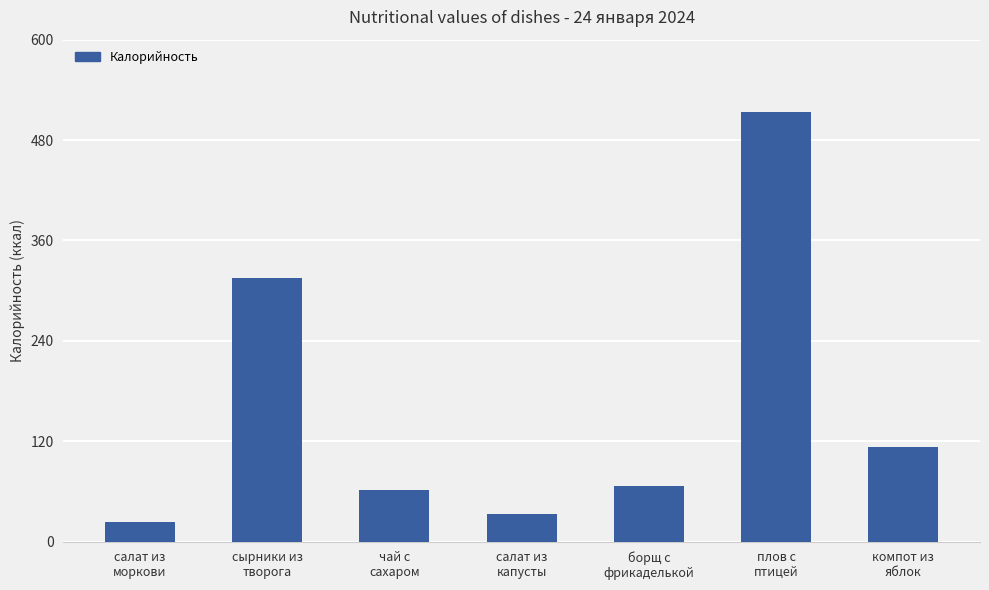

What is the minimum value shown in the chart?

23.9